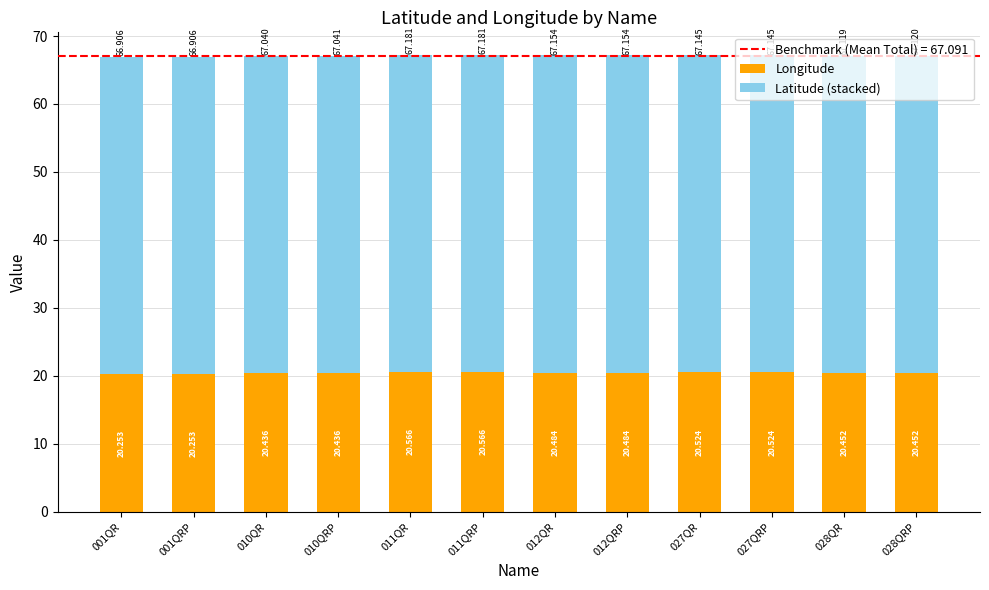

What is the difference between the Longitude values at 012QRP and 001QRP?

0.2